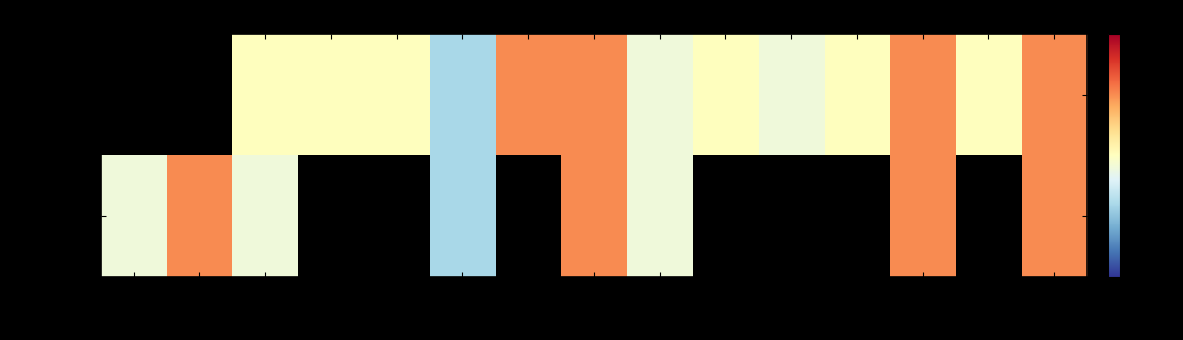

List the series in order of their overall mean, lowest first.

pLKO.1, pLKO_005